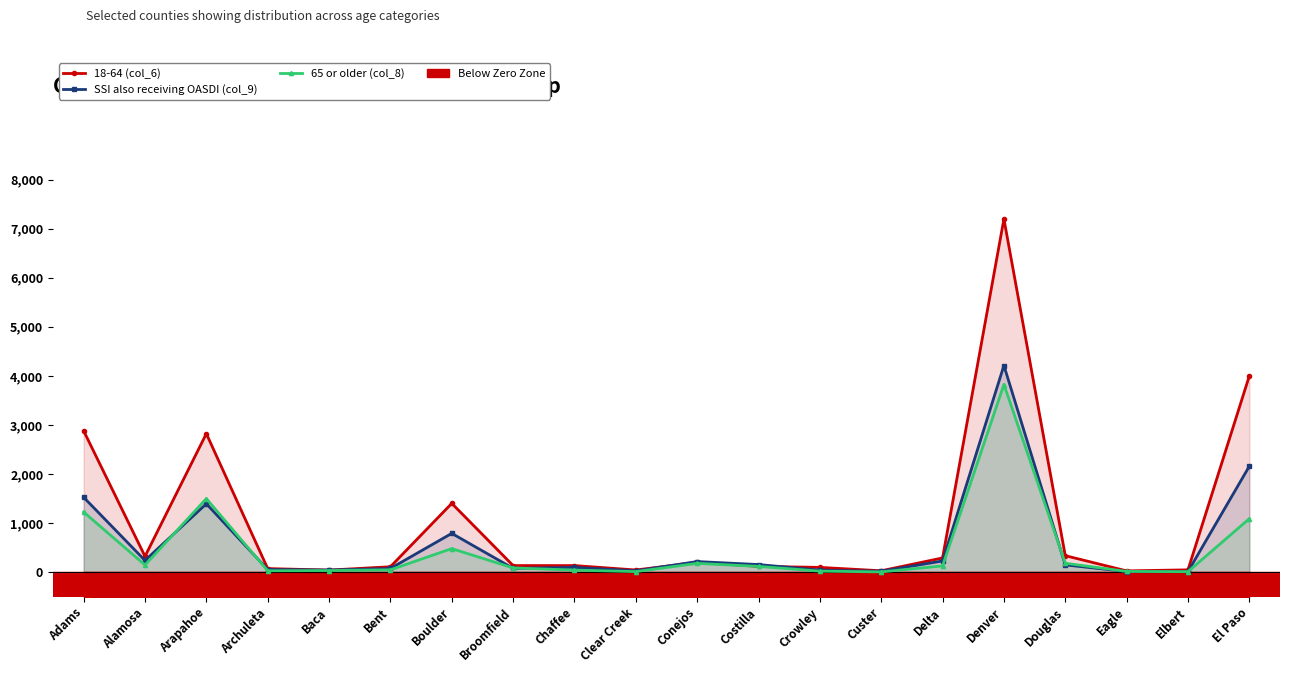

At which category does SSI also receiving OASDI (col_9) reach its first local valley?

Alamosa